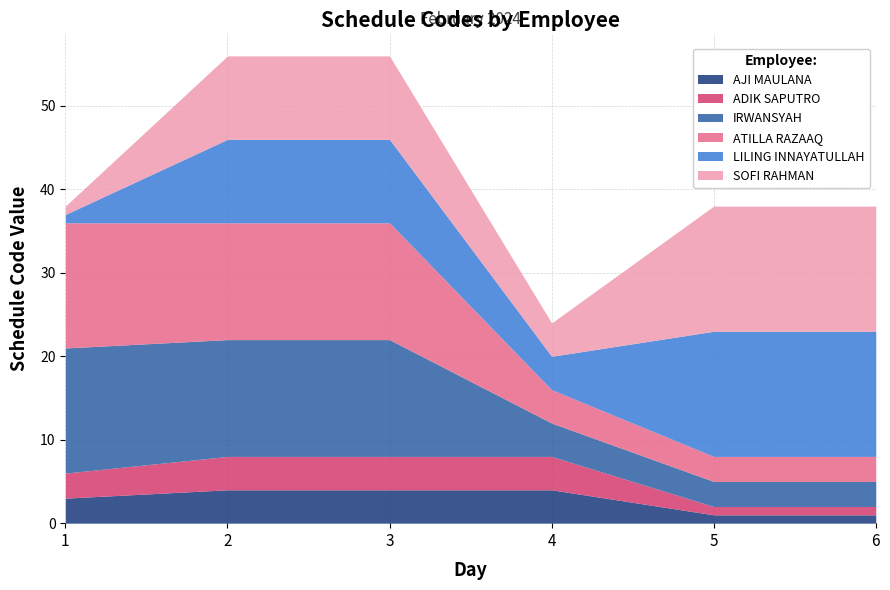

What is the maximum value shown in the chart?

15